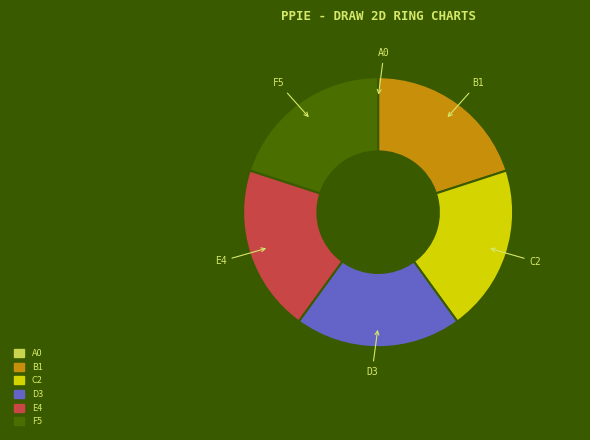

Does any single category account for the majority?

No